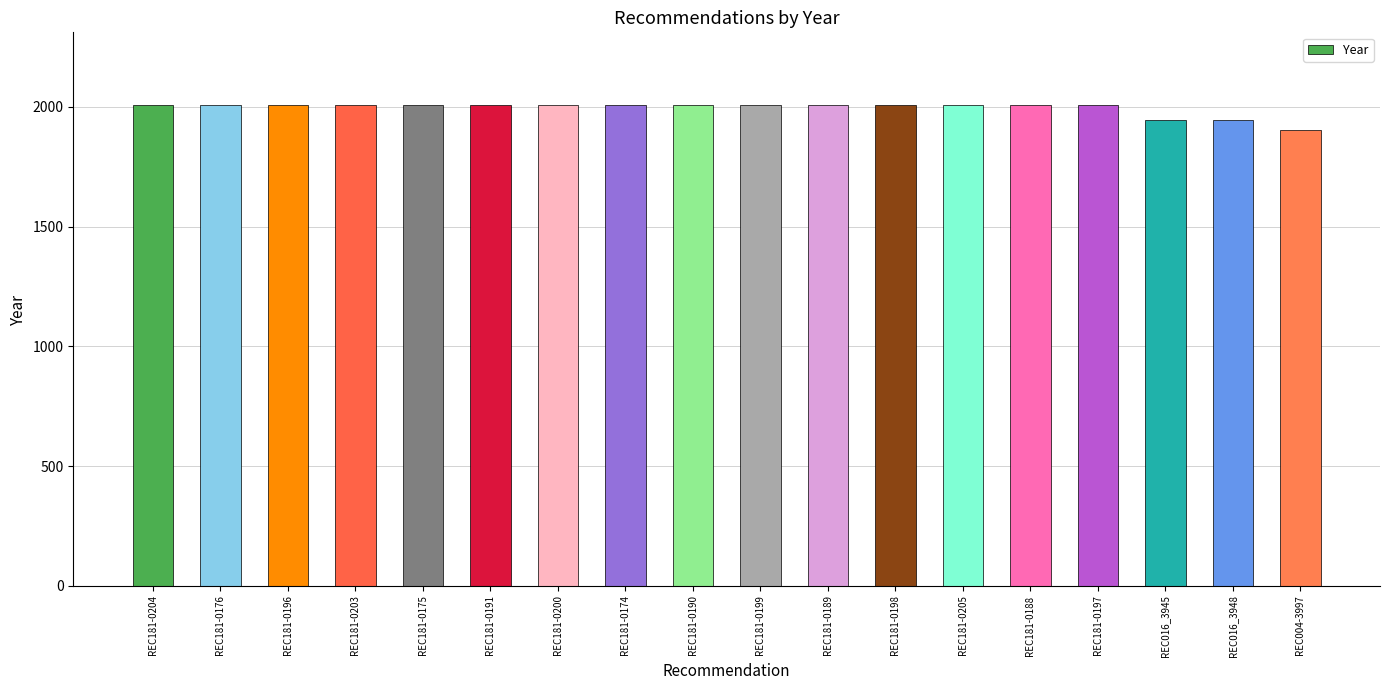

What is the sum of the values at REC004-3997 and REC181-0176?

3912